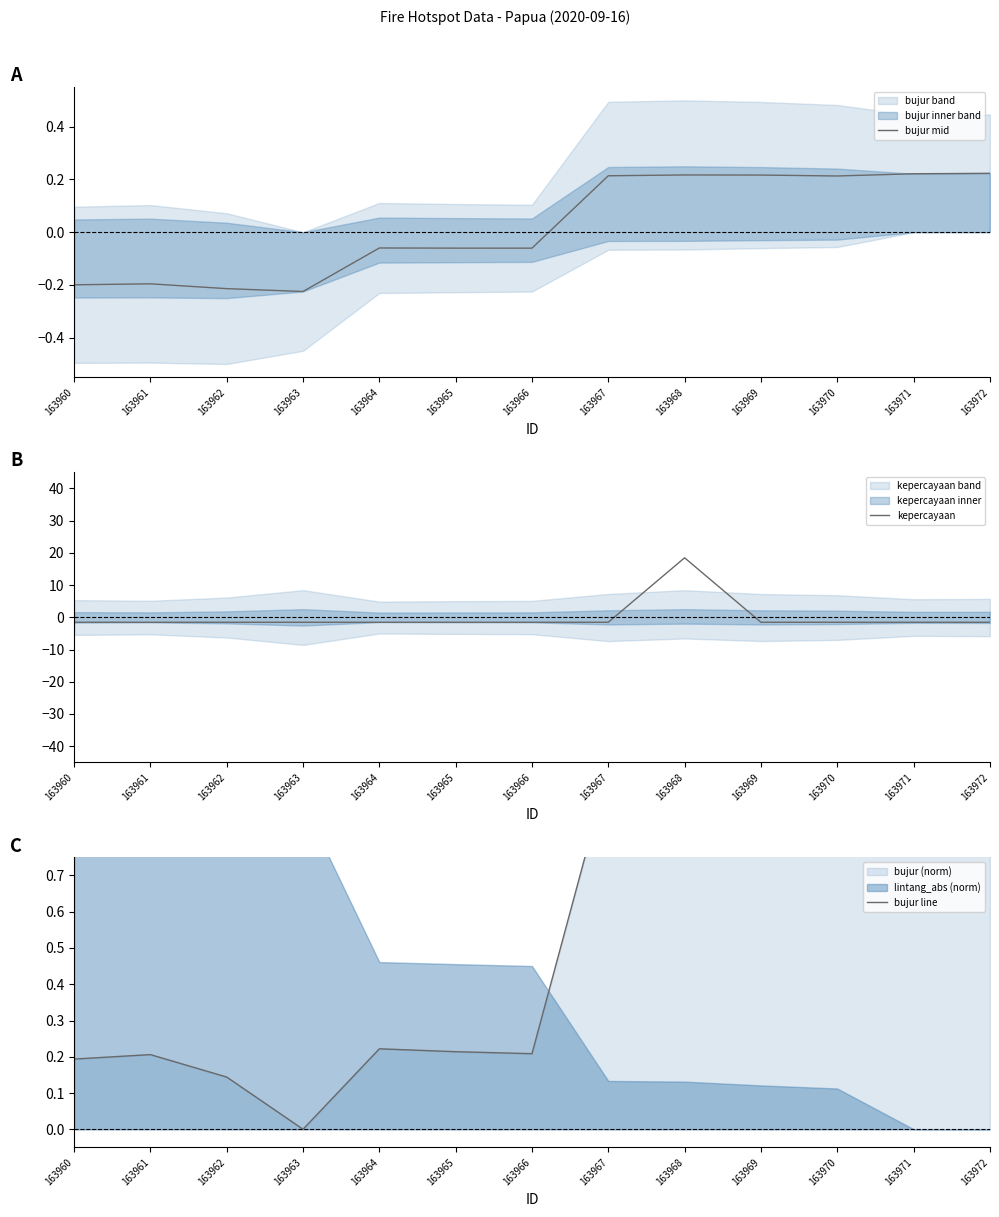

Rank the categories by kepercayaan value from lowest to highest.

163960, 163961, 163962, 163963, 163964, 163965, 163966, 163967, 163969, 163970, 163971, 163972, 163968